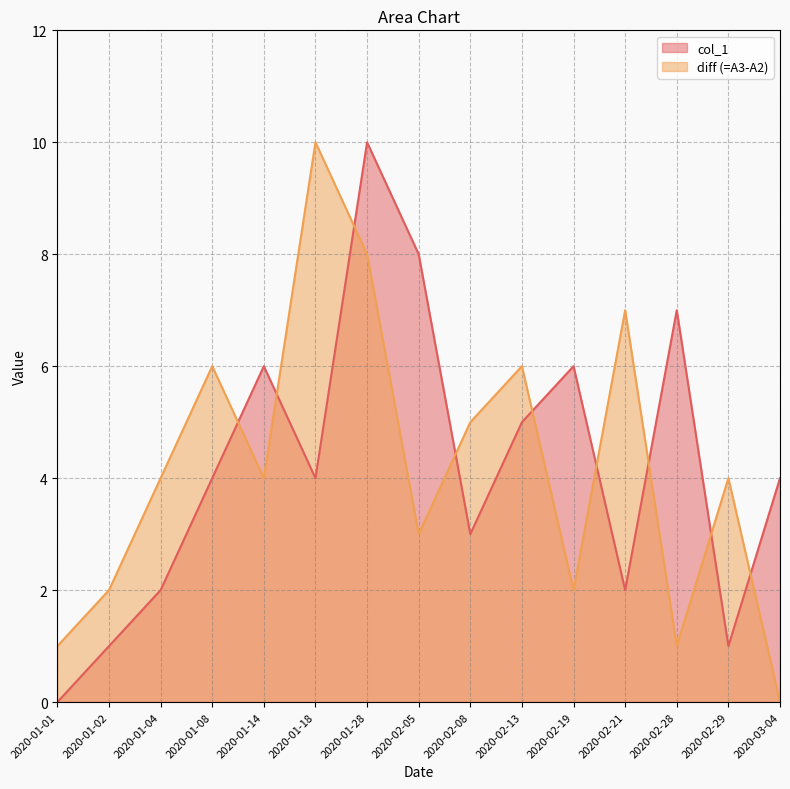

What is the label of the 5th point from the left?

2020-01-14